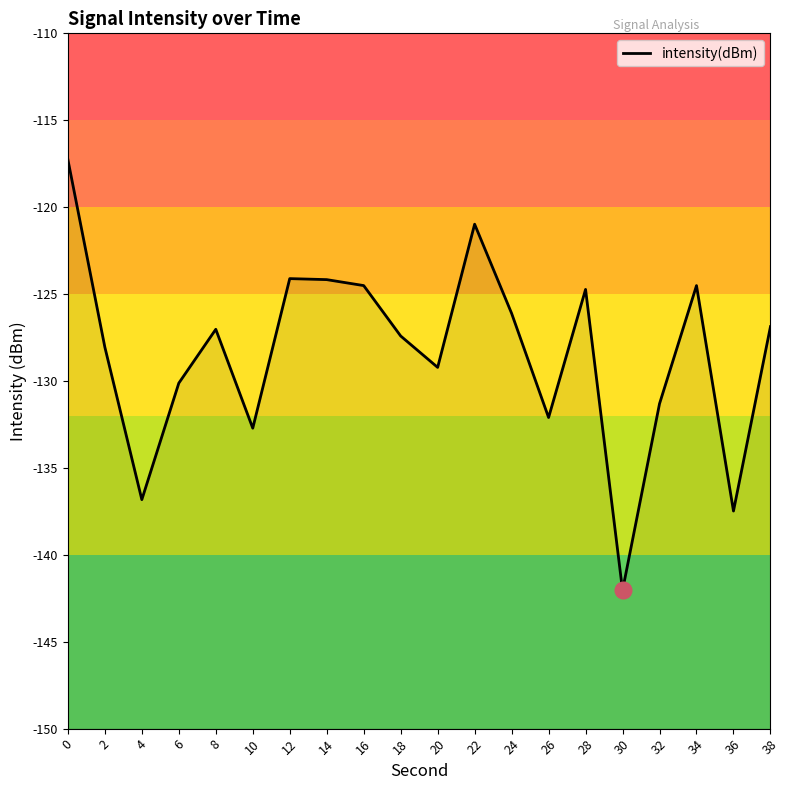

Rank the categories by value from lowest to highest.

30, 36, 4, 10, 26, 32, 6, 20, 2, 18, 8, 38, 24, 28, 34, 16, 14, 12, 22, 0